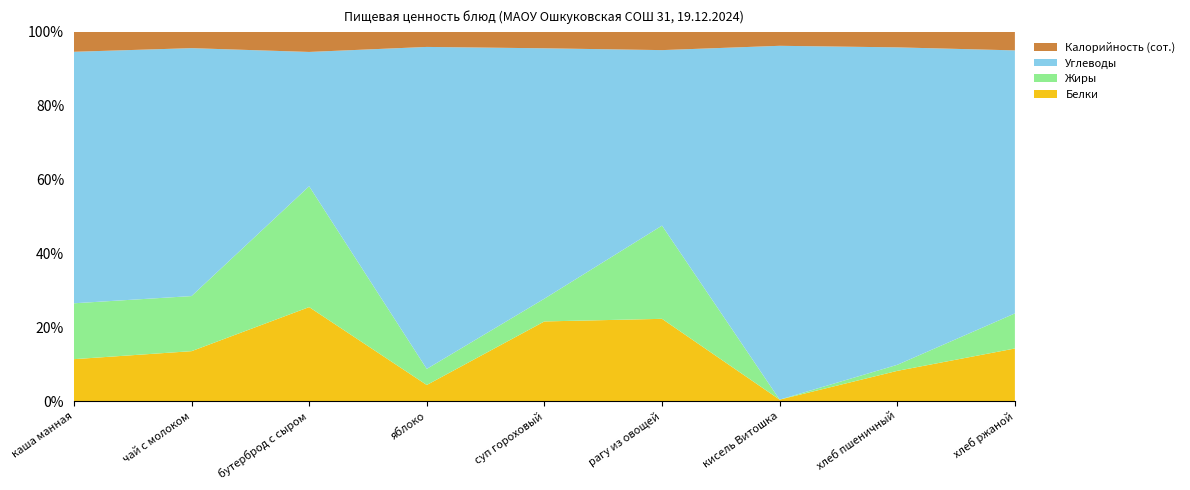

Reading right to left, transcribe all the data shown in this chart.

Белки: 3.0	2.0	0.1	15.0	7.0	1.0	7.0	2.9	6.0
Жиры: 2.0	0.4	0.0	17.0	2.0	1.0	9.0	3.2	8.0
Углеводы: 15.0	21.0	24.0	32.0	22.0	20.0	10.0	14.4	36.0
Калорийность (сот.): 1.1	1.0	0.9	3.3	1.4	0.9	1.5	0.9	2.9